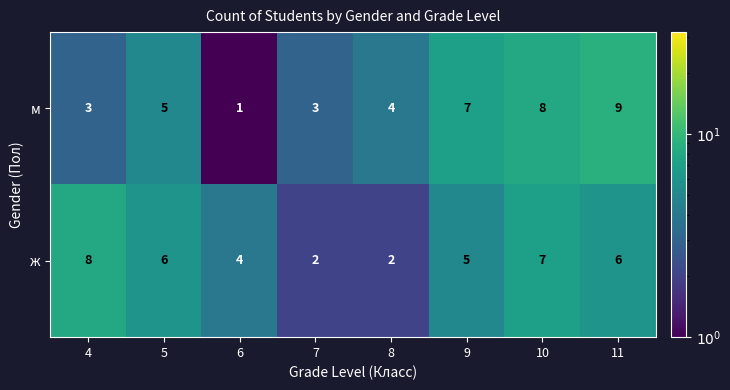

What is the total value across all series at 8?

6